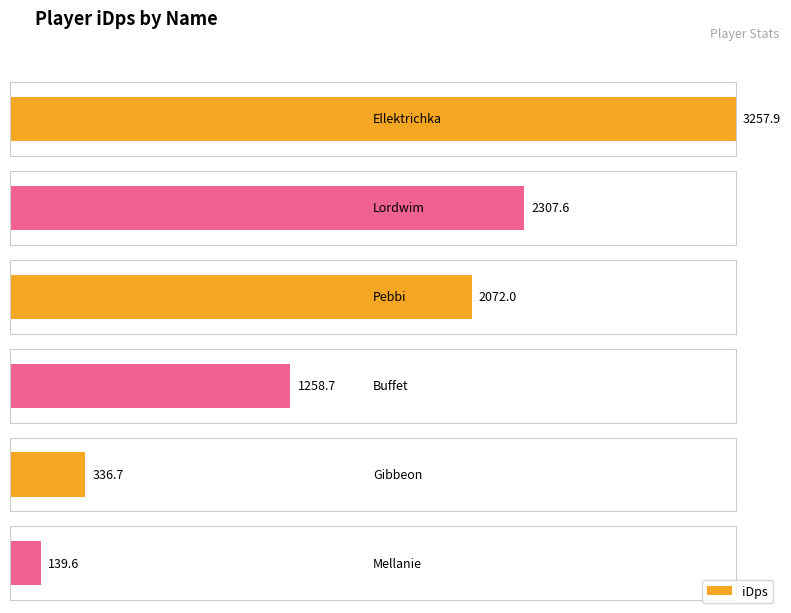

Are the bars grouped side by side (vs. stacked)?

No